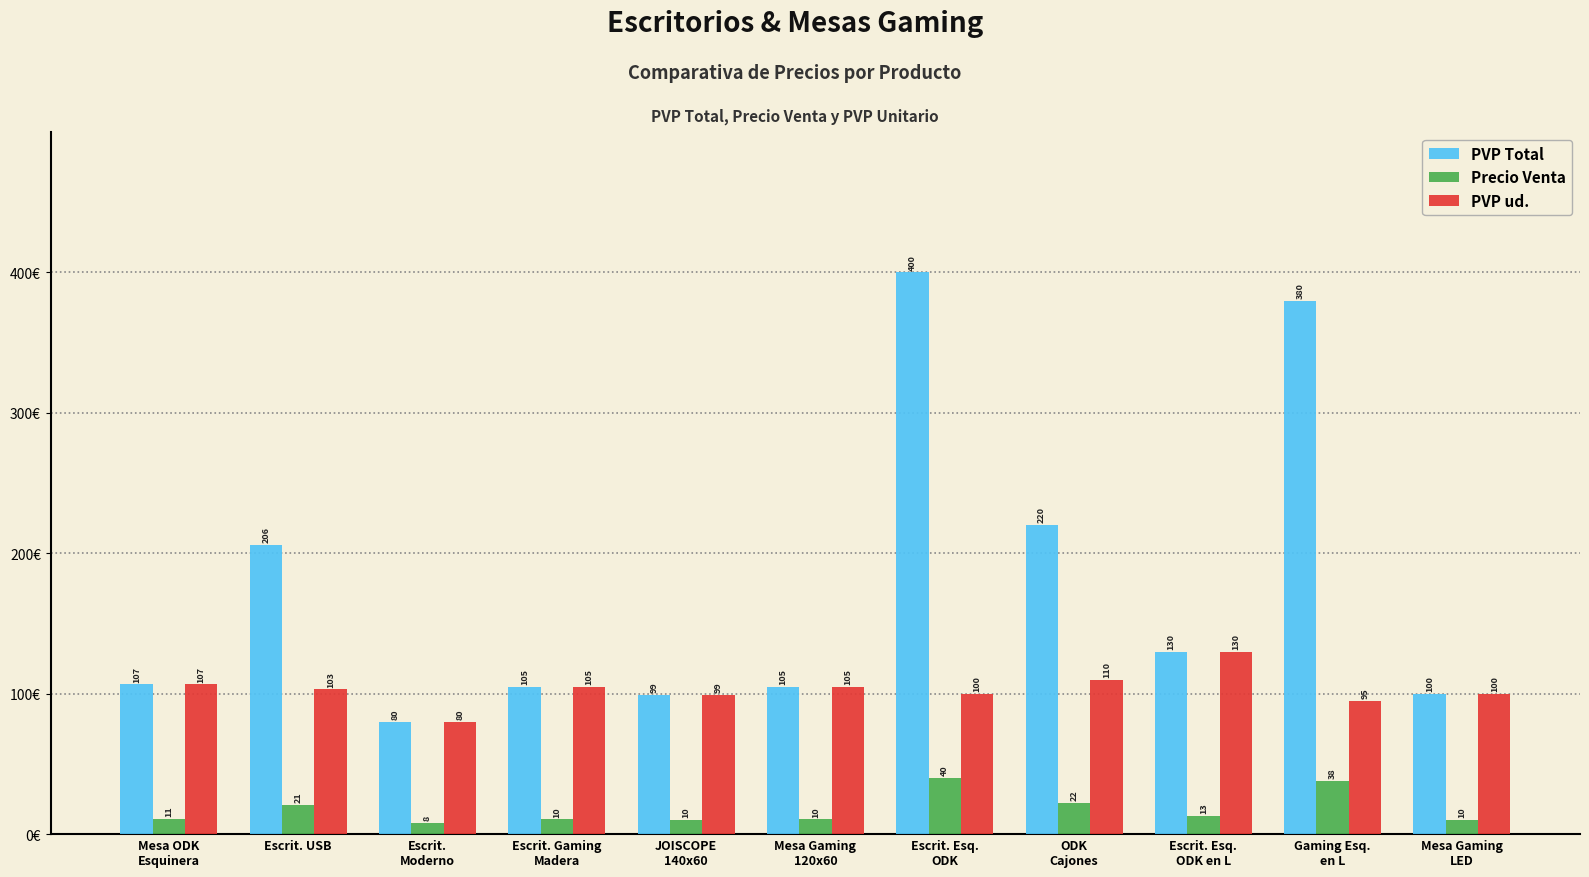

Which series has the largest range (max minus min)?

PVP Total